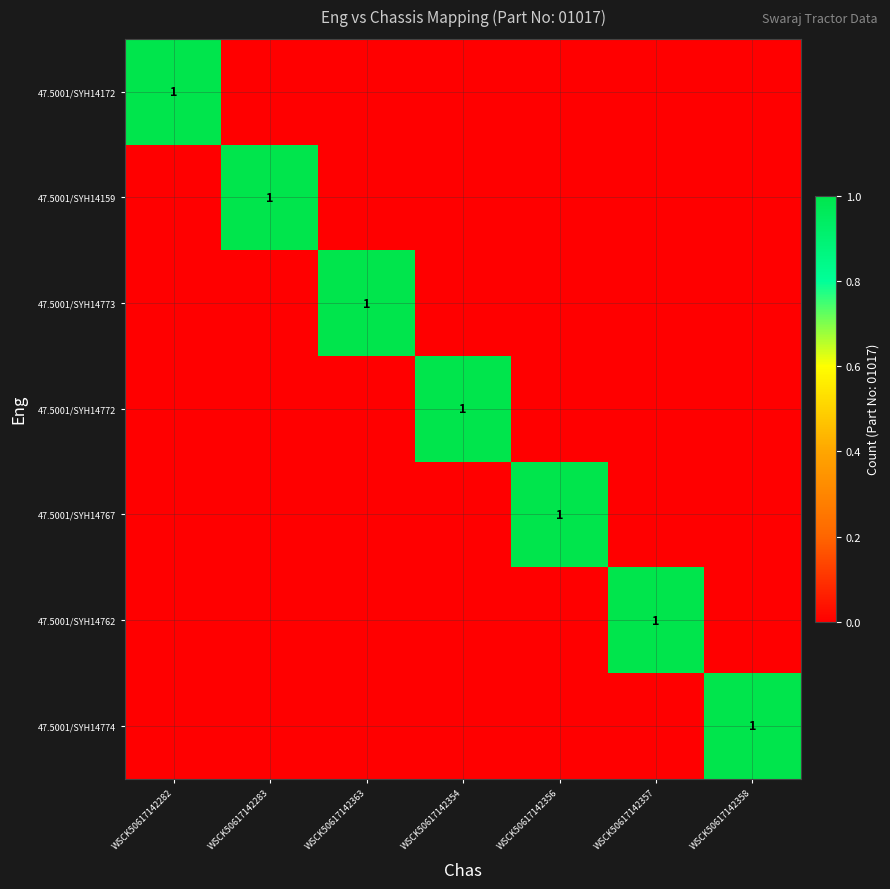

The 47.5001/SYH14772 series shows 1 at WSCK50617142354. True or false?

True